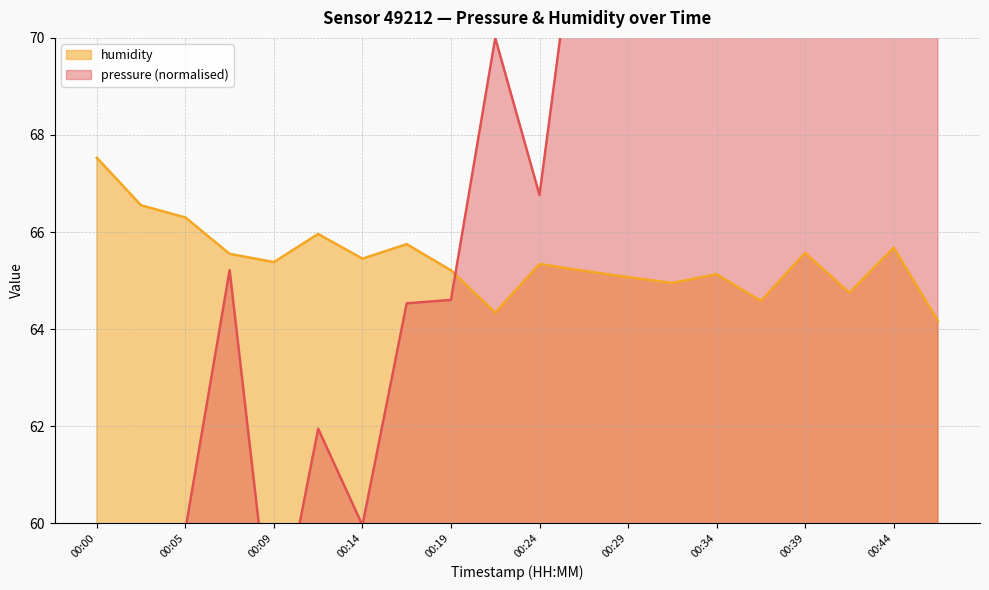

Which series has the widest spread of values?

pressure